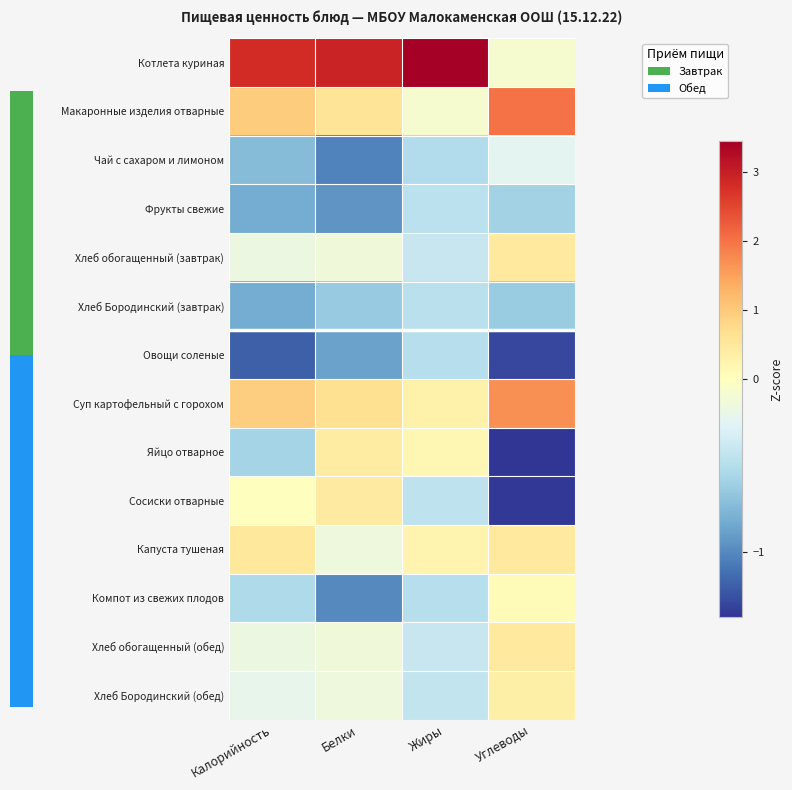

What is the spread (max minus min) of values at Белки?

4.0